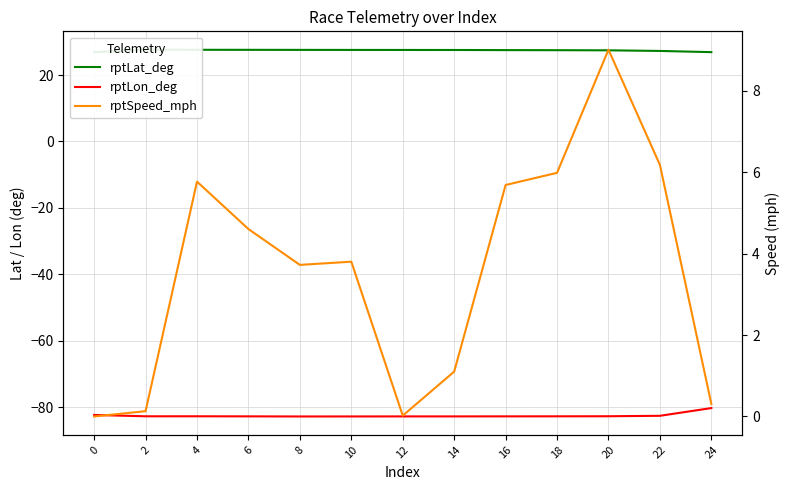

What is the sum of all rptSpeed_mph values?

46.3